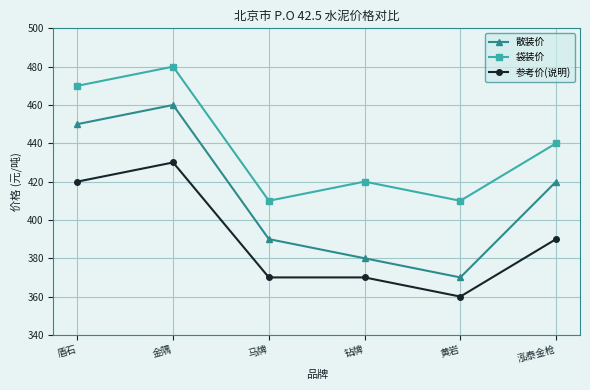

Reading left to right, list all the values displayed in this chart.

散装价: 450	460	390	380	370	420
袋装价: 470	480	410	420	410	440
参考价(说明): 420	430	370	370	360	390